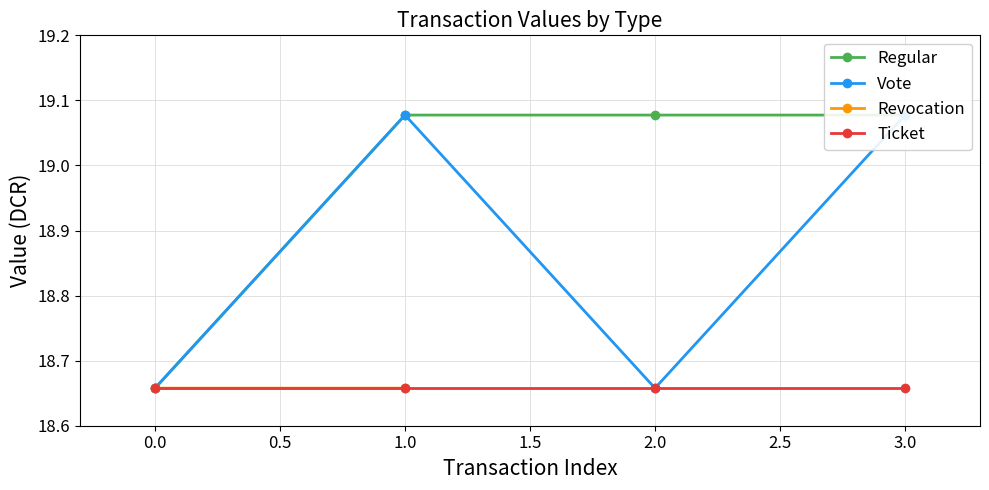

At how many categories does at least one series exceed 18?

4